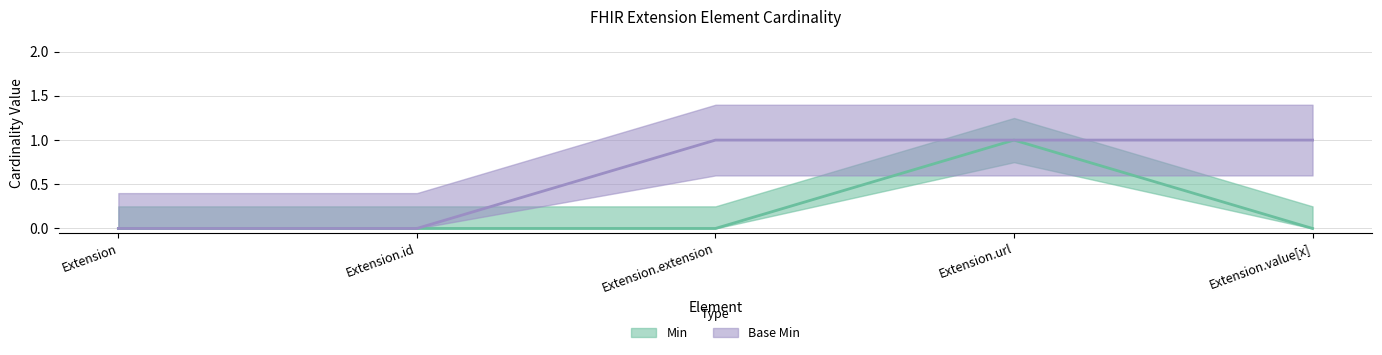

What position from the left is Extension.value[x]?

5